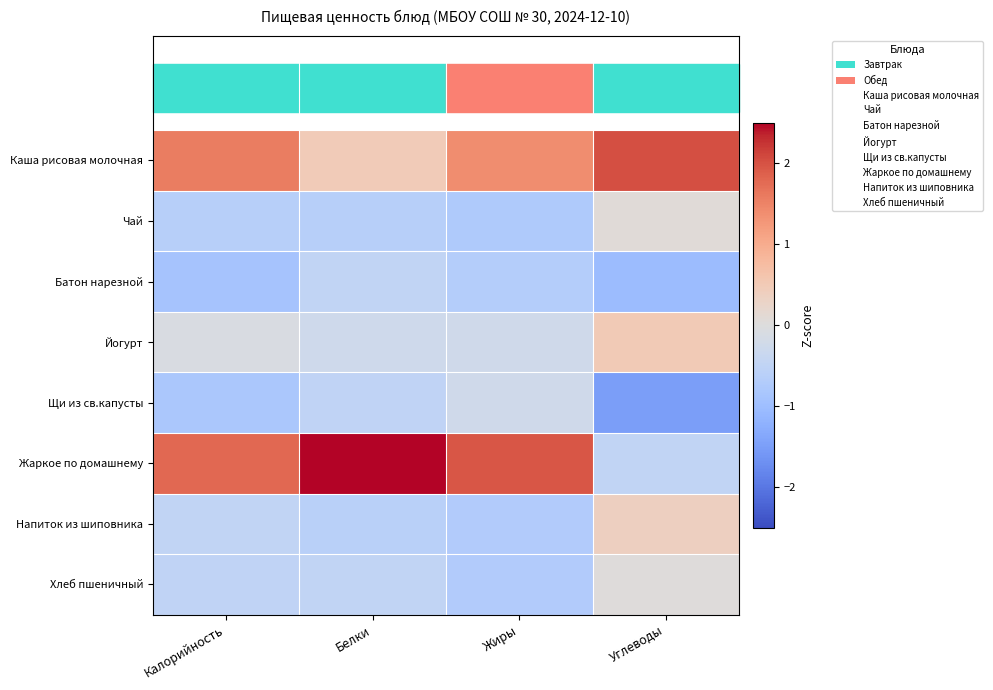

Between Белки and Калорийность, which is larger?

Калорийность